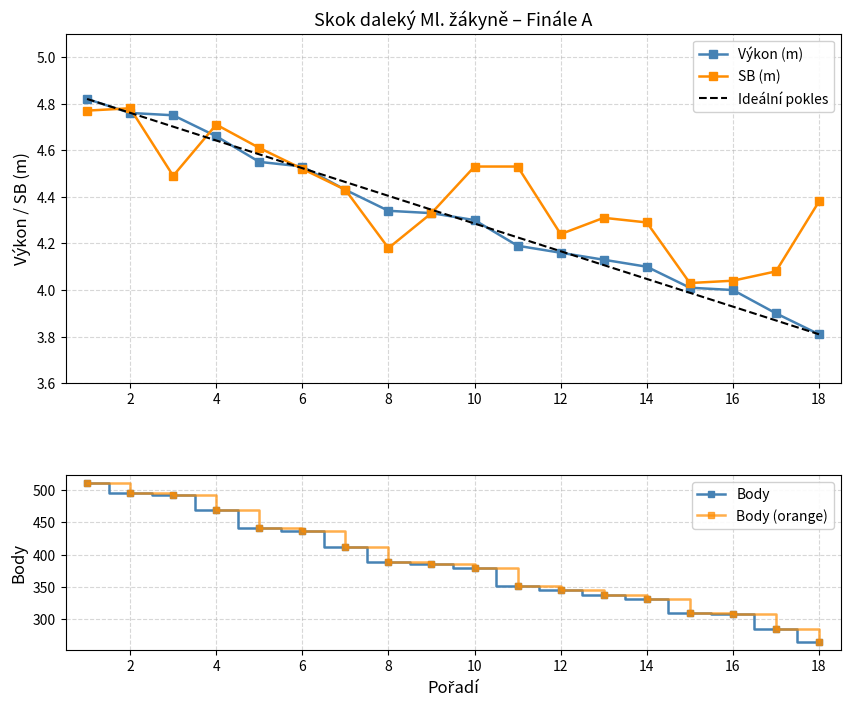

The value of Ideální pokles at 18 is 7.0. True or false?

False